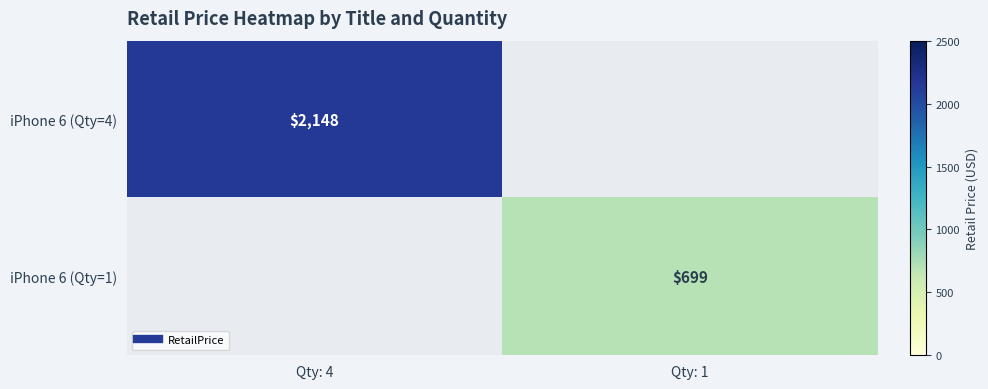

What is the maximum value for iPhone 6 (Qty=4)?

2148.0